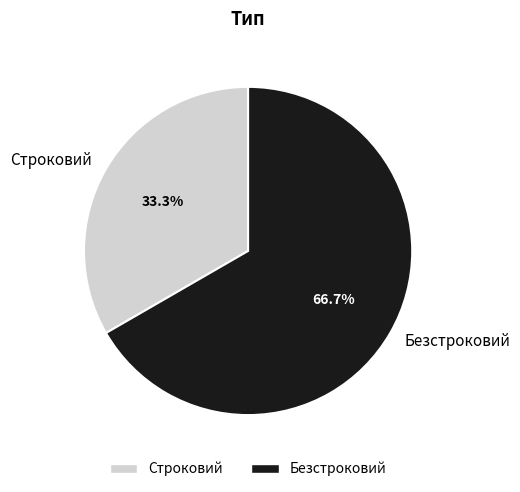

What is the smallest slice in the pie chart?

Строковий